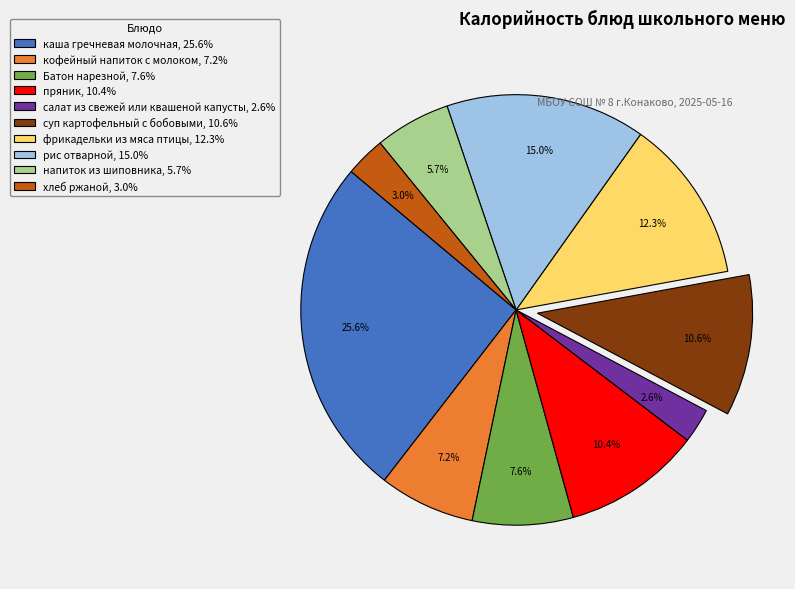

What percentage is the суп картофельный с бобовыми slice, to the nearest percent?

11%